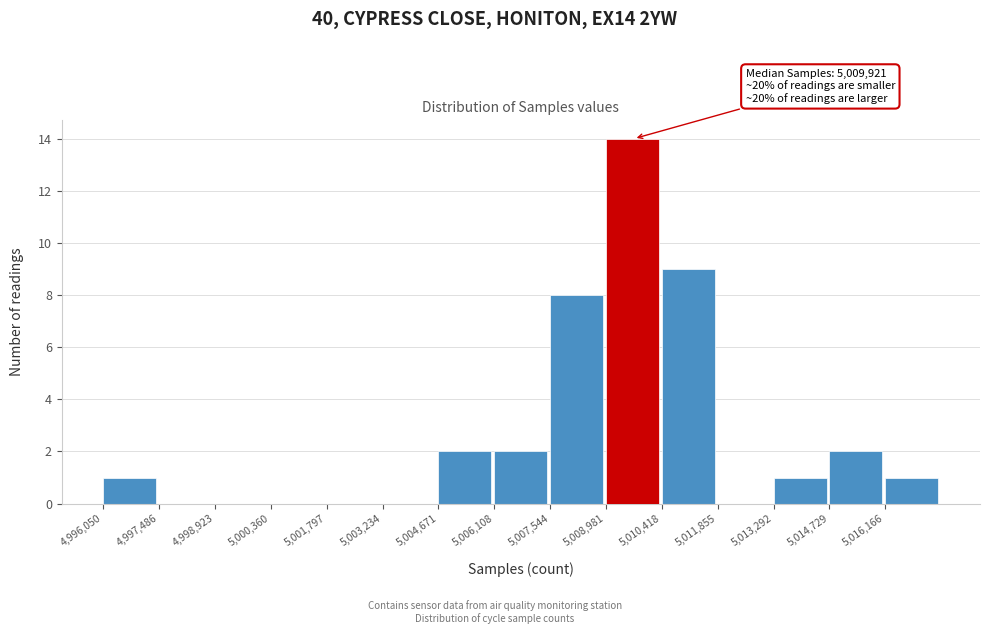

Over which range of the x-axis is the bar tallest?

5009000 to 5010400